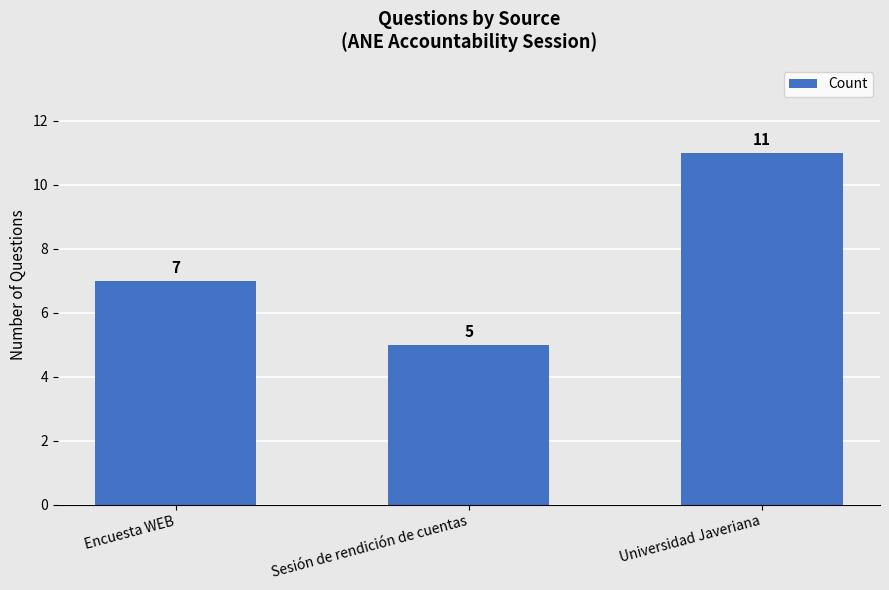

Reading left to right, list all the values displayed in this chart.

Encuesta WEB=7	Sesión de rendición de cuentas=5	Universidad Javeriana=11